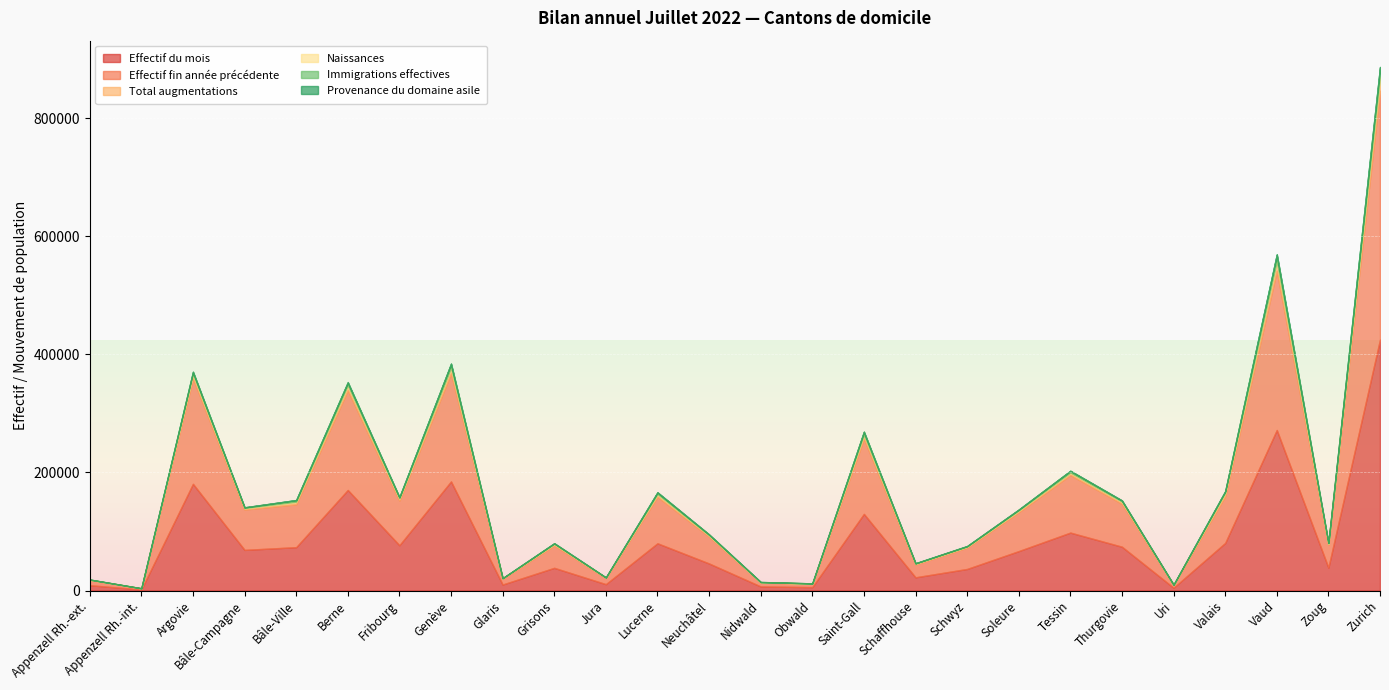

What is the maximum value shown in the chart?

425154